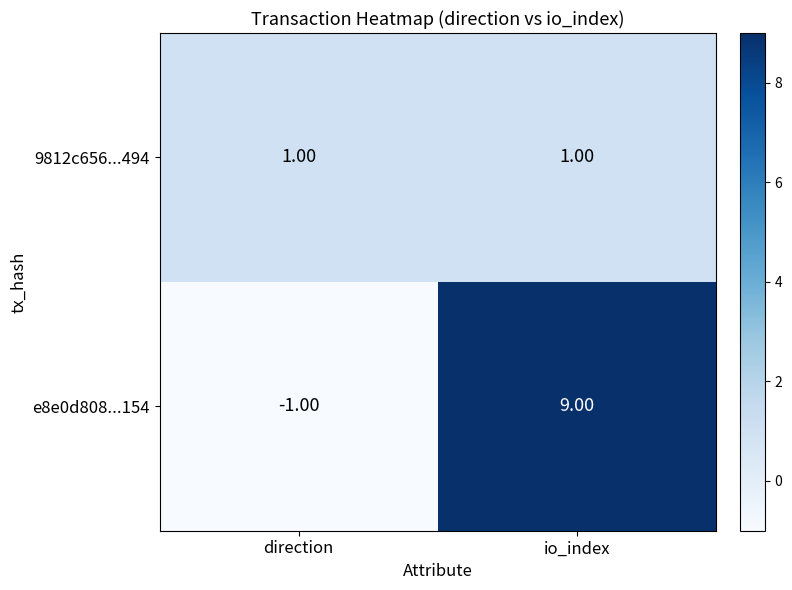

Where is e8e0d808...154 nearest to the value 4?

direction